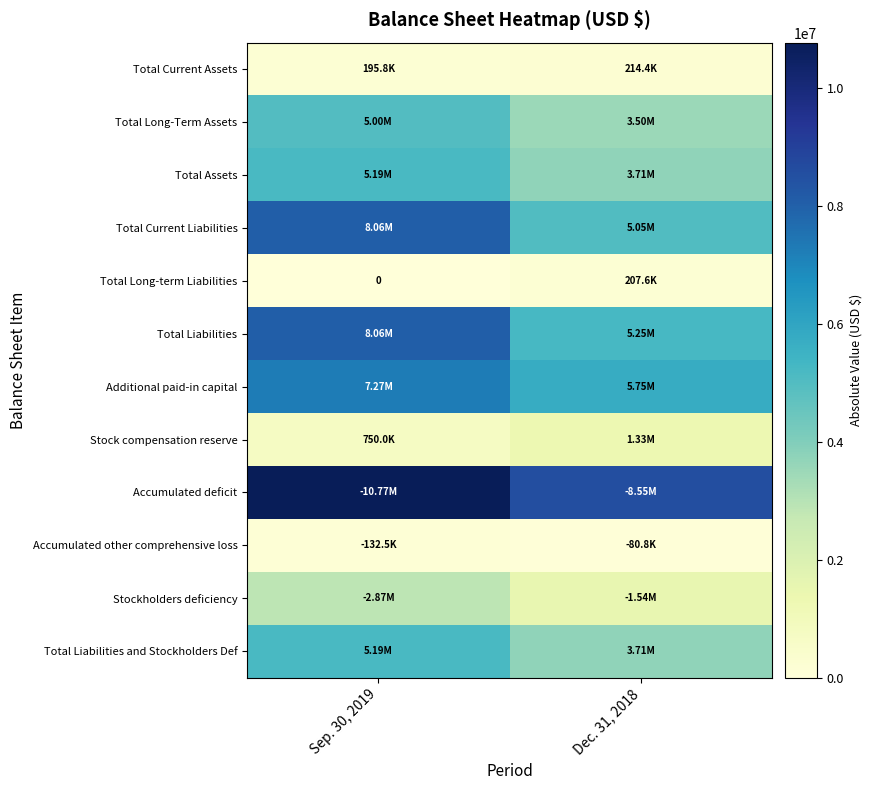

Which series changed the most between Sep. 30, 2019 and Dec. 31, 2018?

Total Current Liabilities